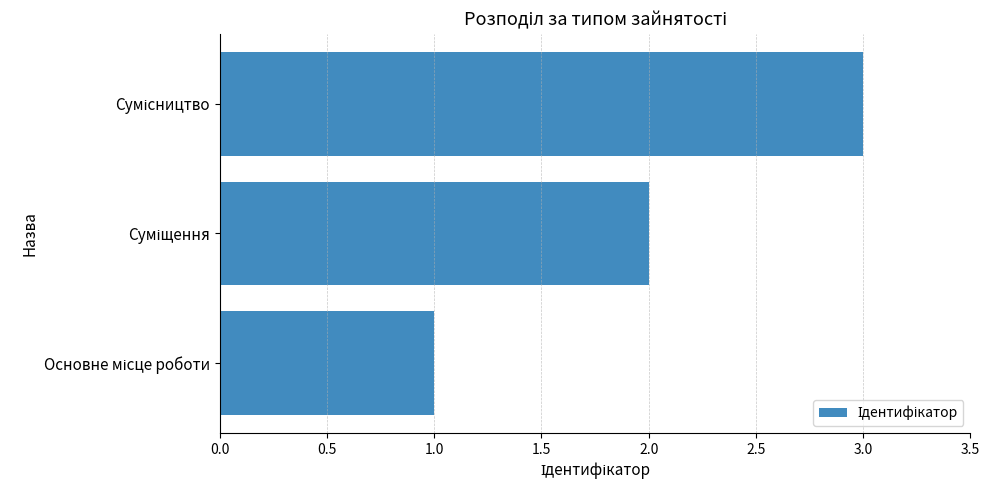

What is the maximum value shown in the chart?

3